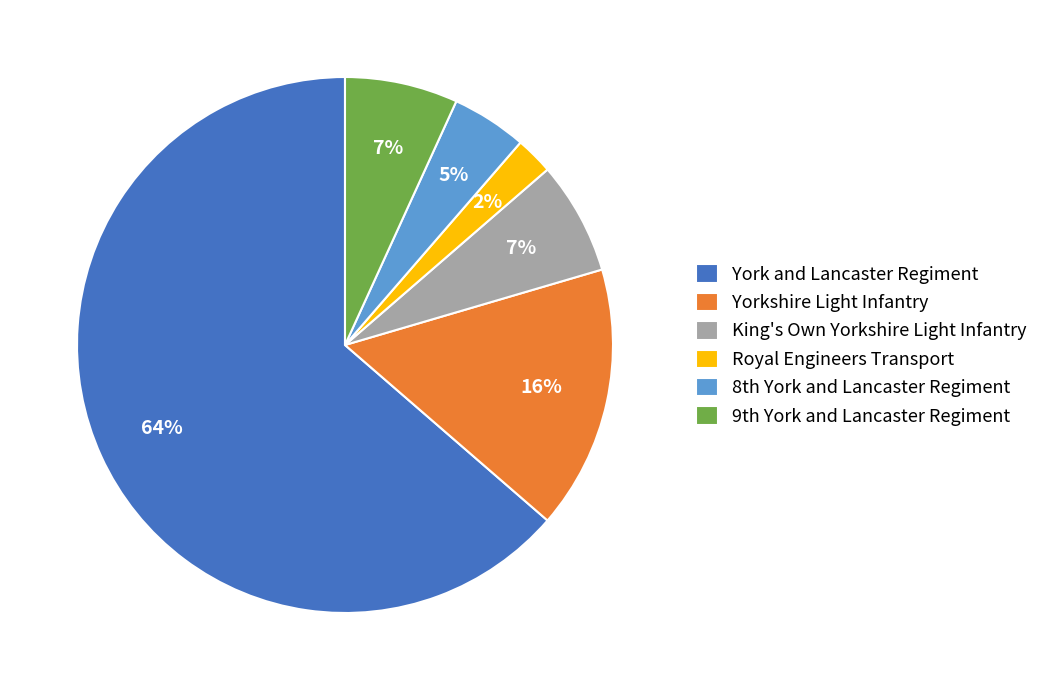

Which has a higher value, Royal Engineers Transport or Yorkshire Light Infantry?

Yorkshire Light Infantry